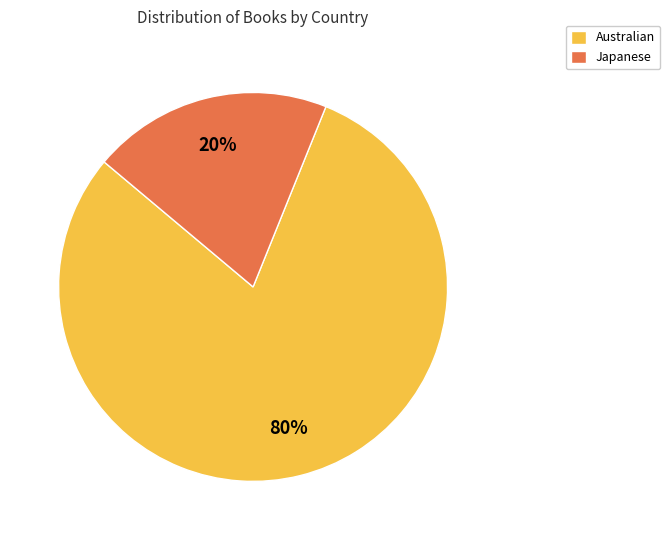

Which slice is the smallest?

Japanese